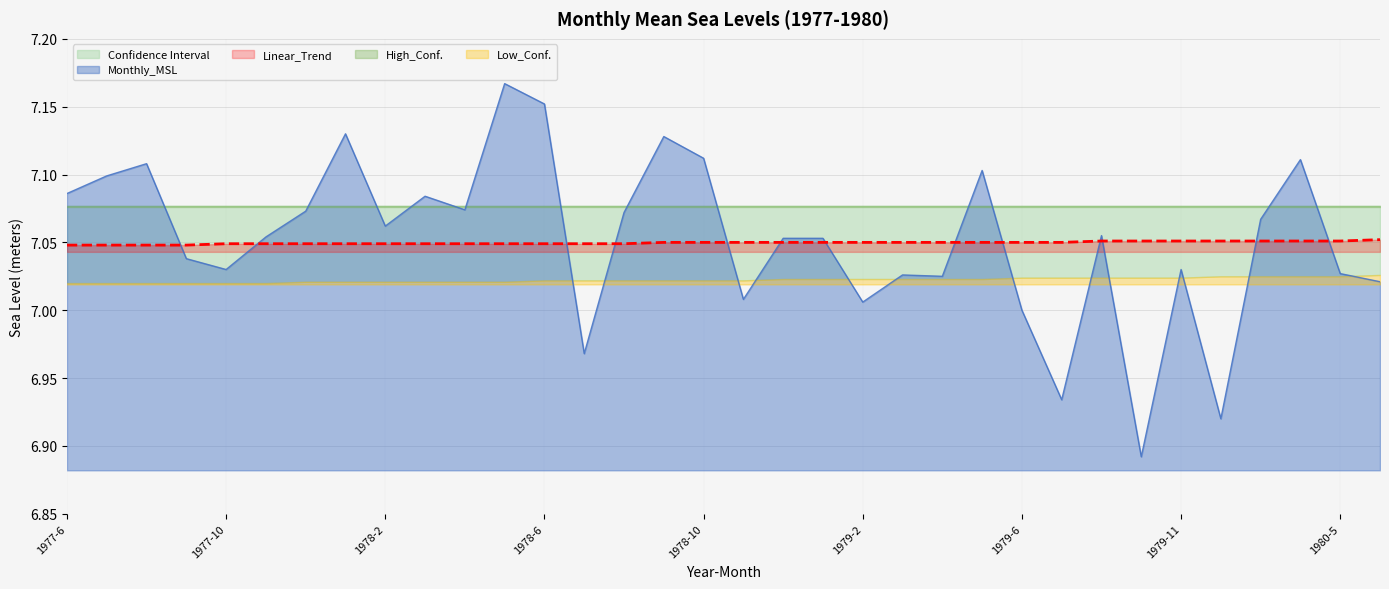

How many data points does each series have?

34